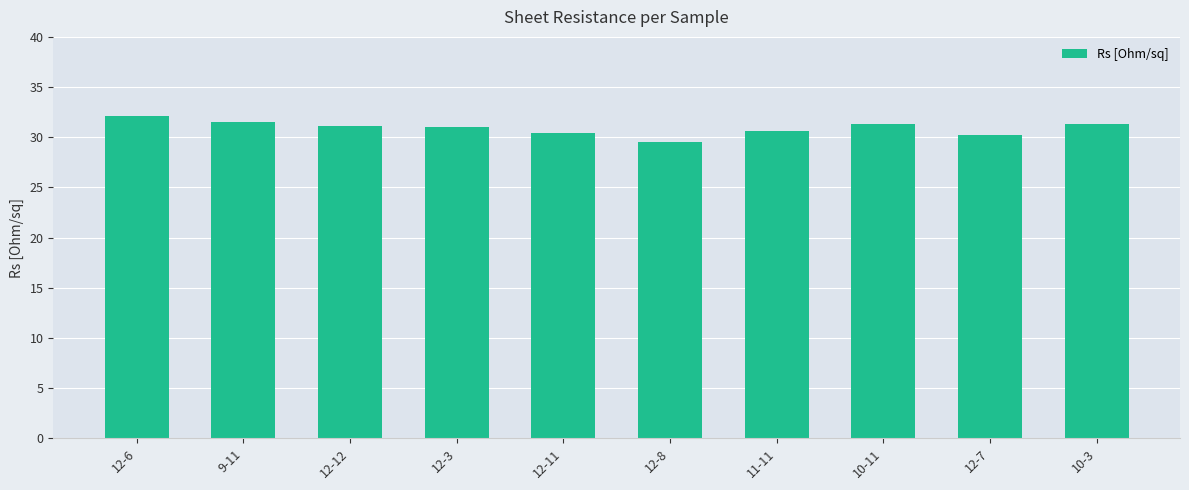

What is the approximate value at 12-8?

29.6